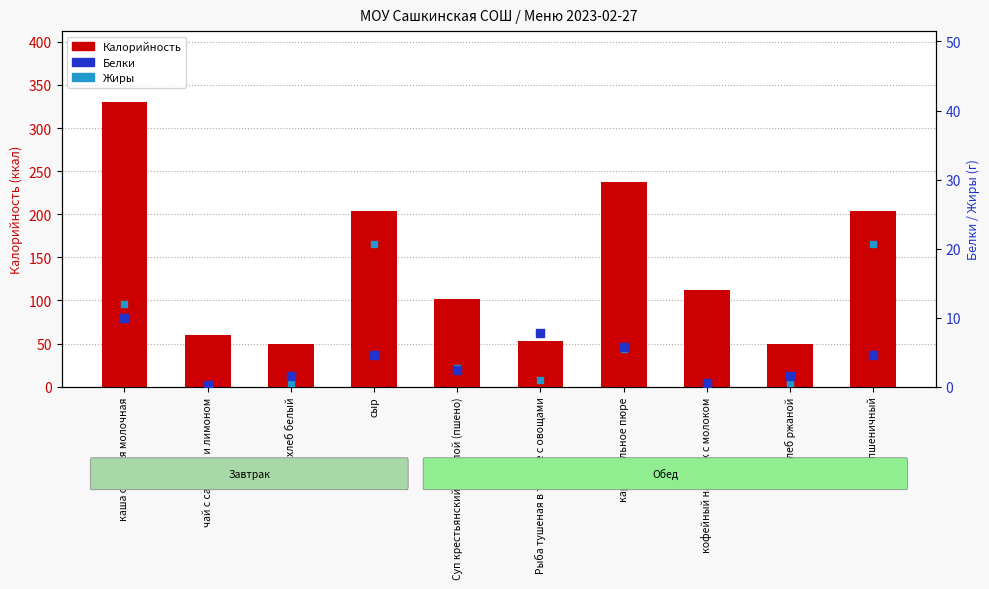

What are all the series names shown in the legend?

Калорийность, Белки, Жиры